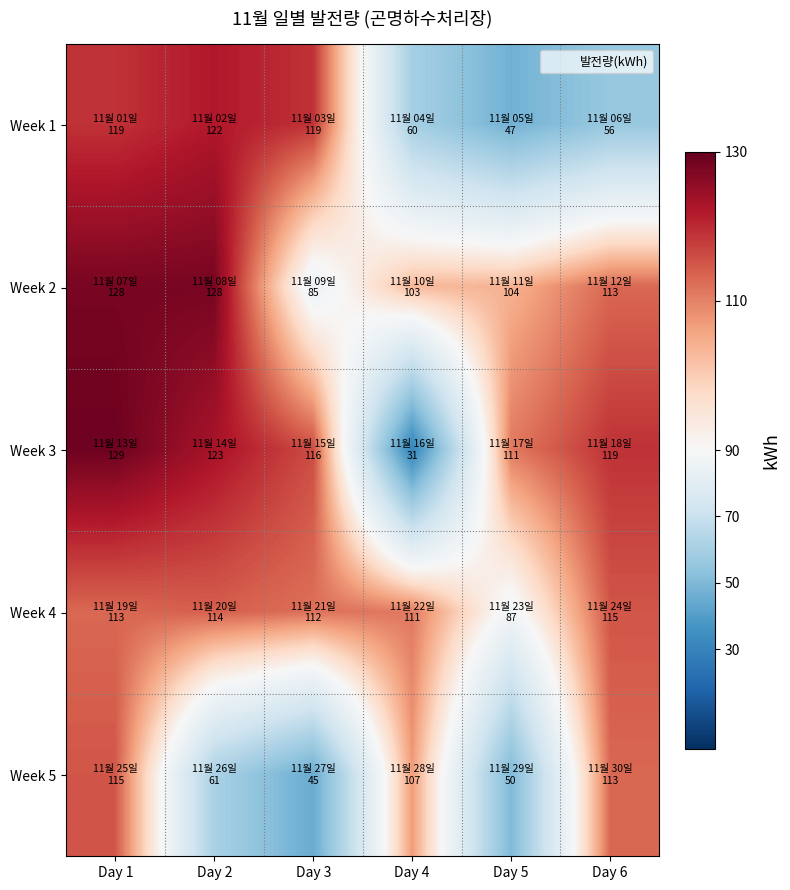

Reading right to left, what are all the values shown in this chart?

Week 1: Day 6=56	Day 5=47	Day 4=60	Day 3=119	Day 2=122	Day 1=119
Week 2: Day 6=113	Day 5=104	Day 4=103	Day 3=85	Day 2=128	Day 1=128
Week 3: Day 6=119	Day 5=111	Day 4=31	Day 3=116	Day 2=123	Day 1=129
Week 4: Day 6=115	Day 5=87	Day 4=111	Day 3=112	Day 2=114	Day 1=113
Week 5: Day 6=113	Day 5=50	Day 4=107	Day 3=45	Day 2=61	Day 1=115